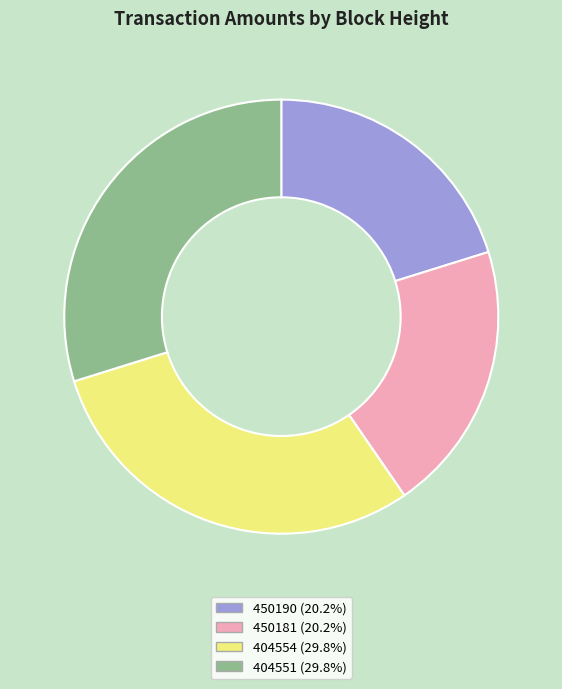

What is the ratio of the value at 450190 to the value at 404551?

0.7